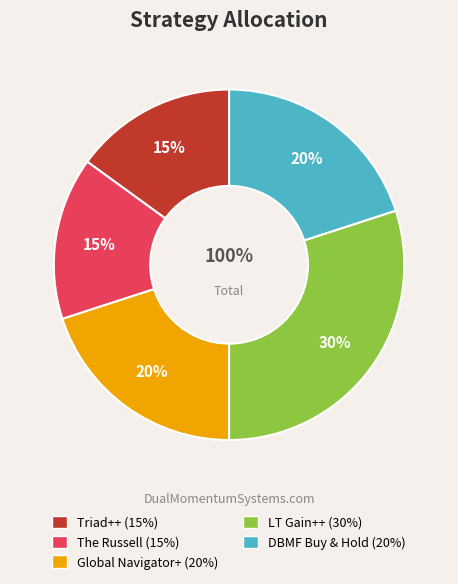

Is the sum of The Russell and DBMF Buy & Hold greater than half?

No